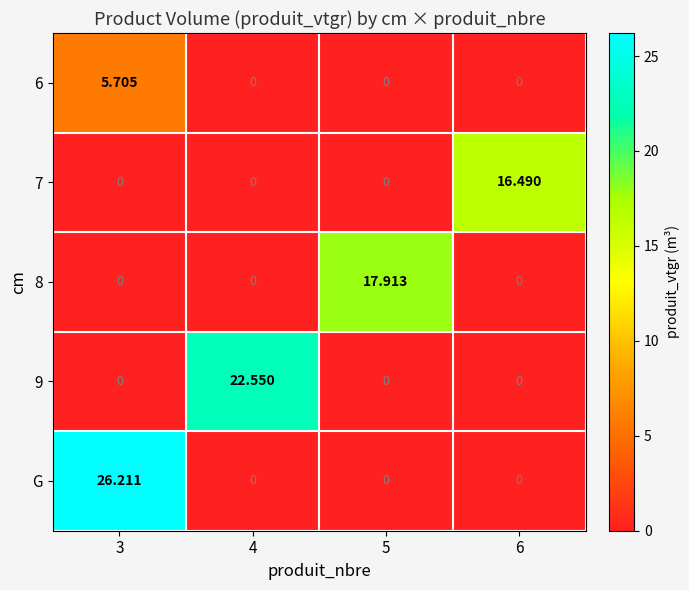

Is the value of 8 at 5 greater than the value of G at 5?

Yes